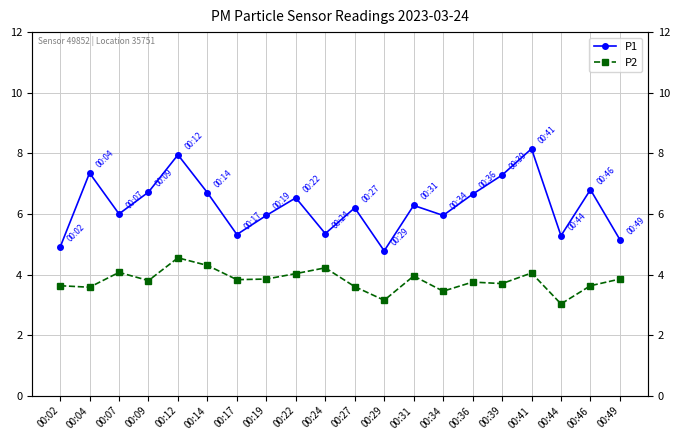

The value of P1 at 00:09 is 6.7. True or false?

True